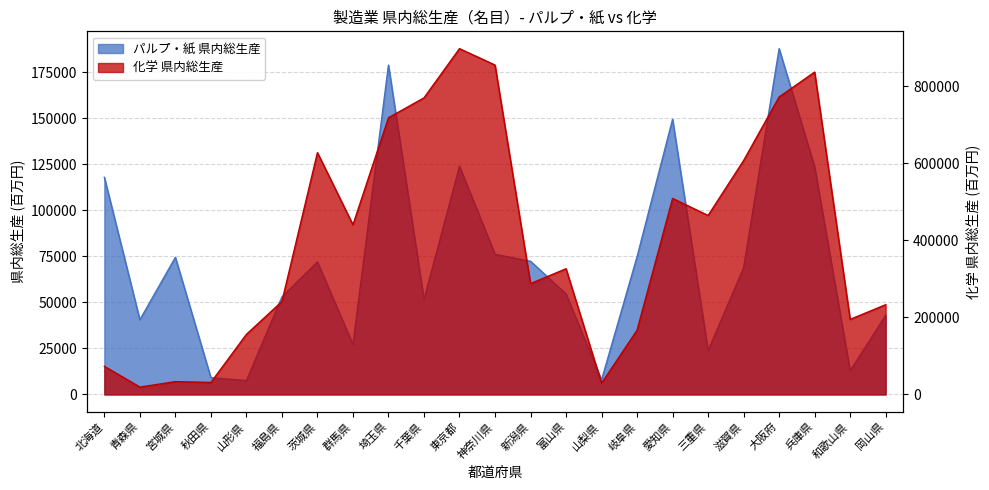

What is the sum of all 化学 県内総生産 values?

9297055